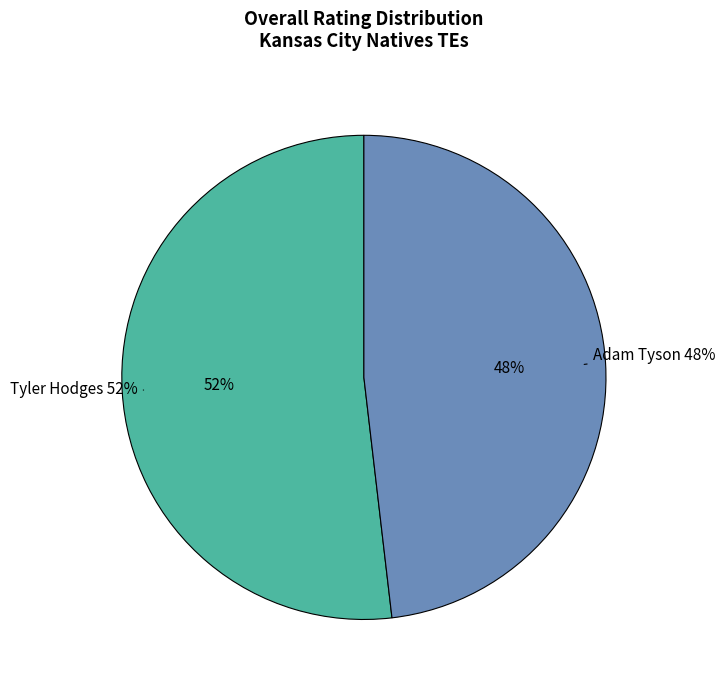

What is the change in value from Tyler Hodges to Adam Tyson?

-6